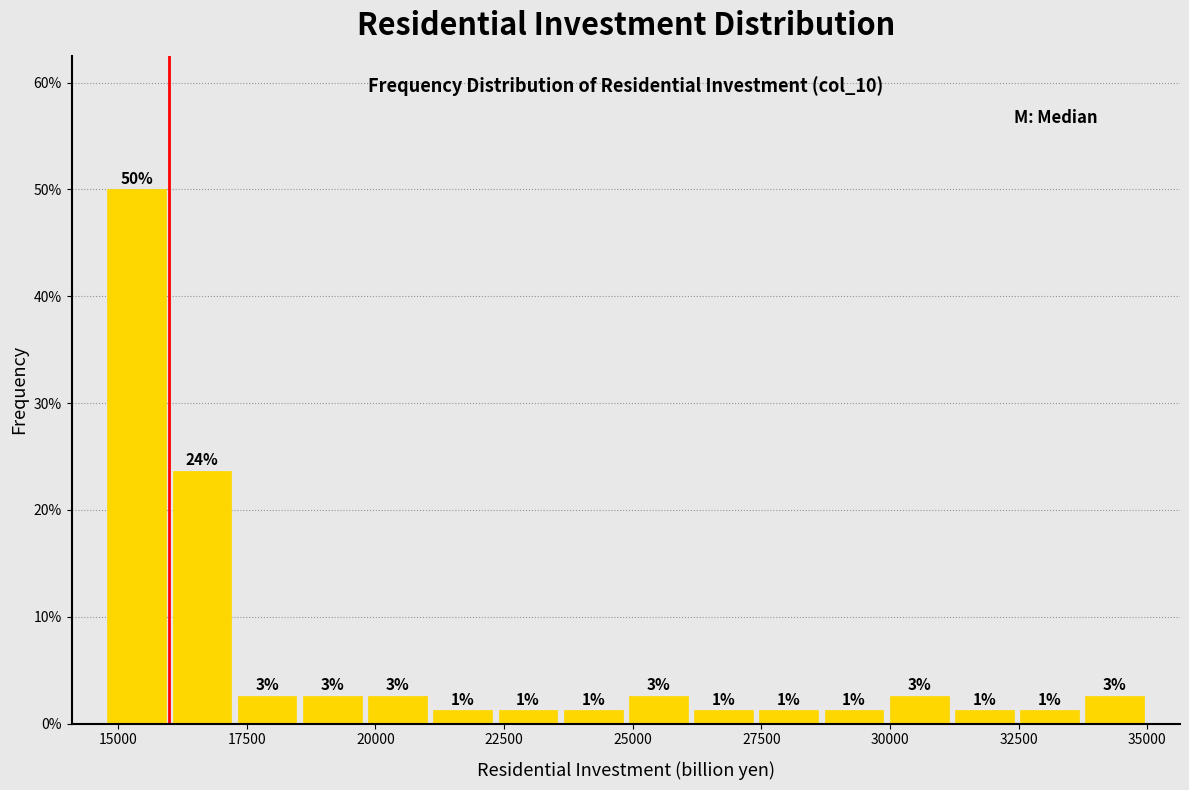

Read against the x-axis, roughly where is the centre of the tallest bar?

15500